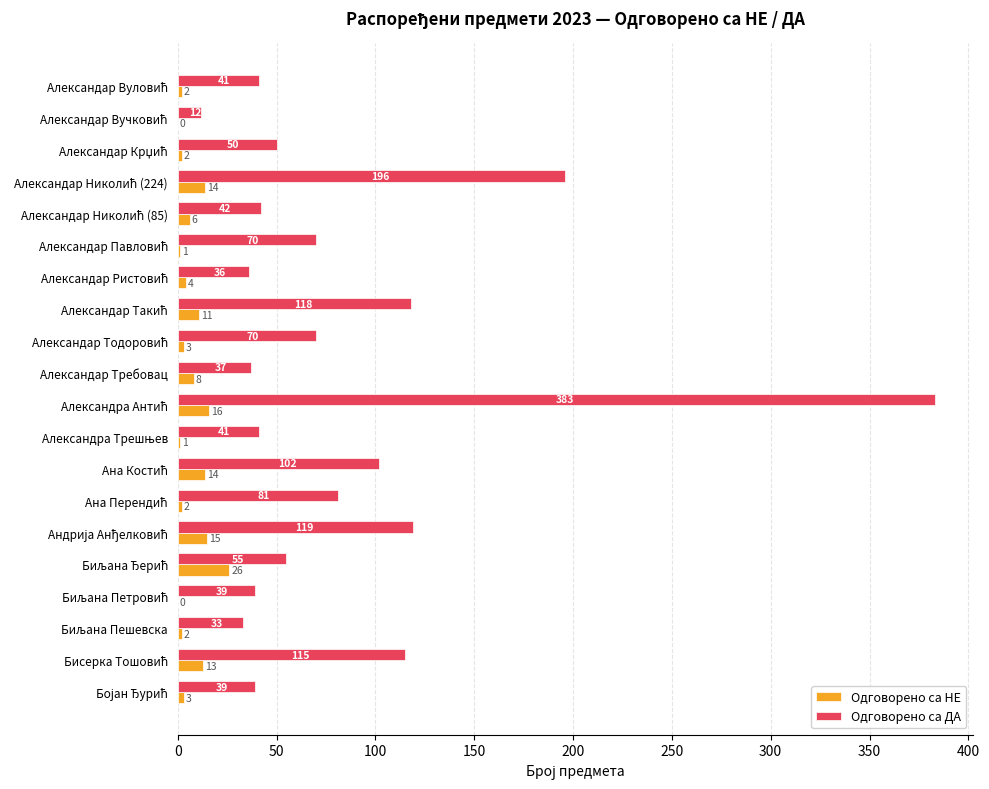

What is the greatest value displayed?

383